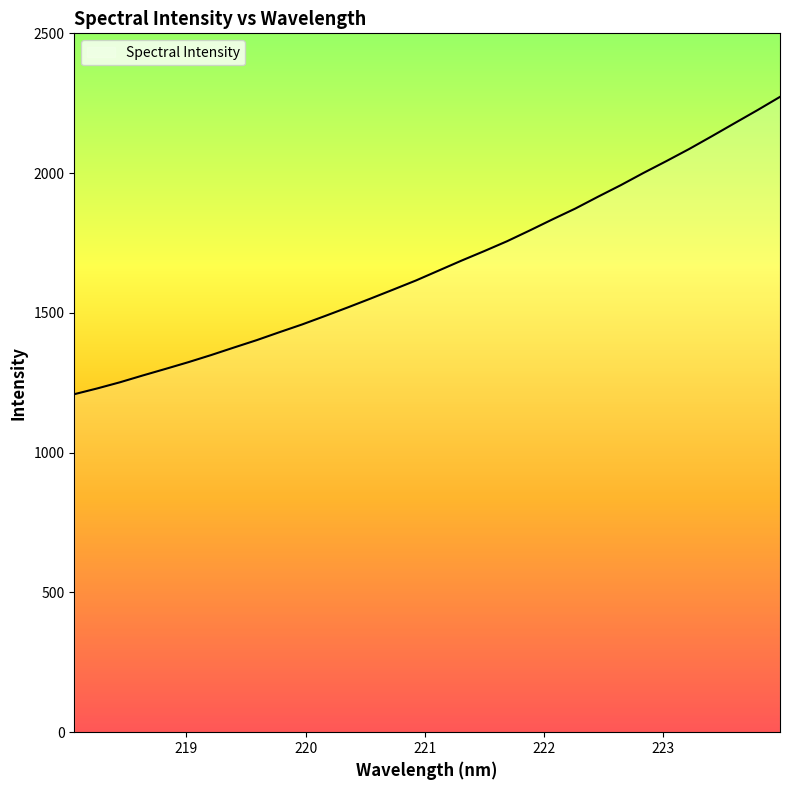

What is the difference between the maximum and minimum values?

1063.8